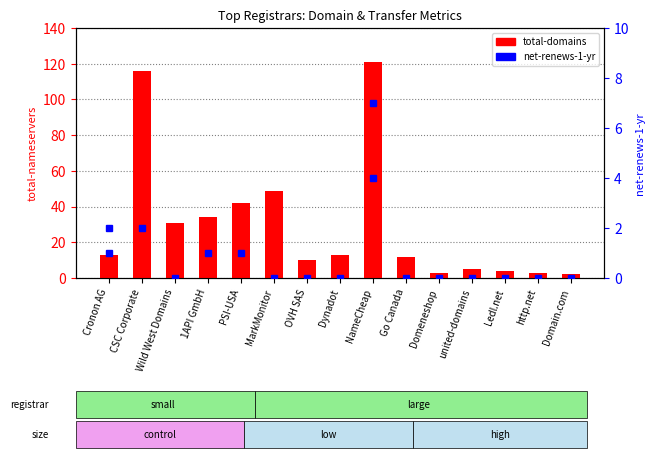

Between Cronon AG and Go Canada, which is larger?

Cronon AG